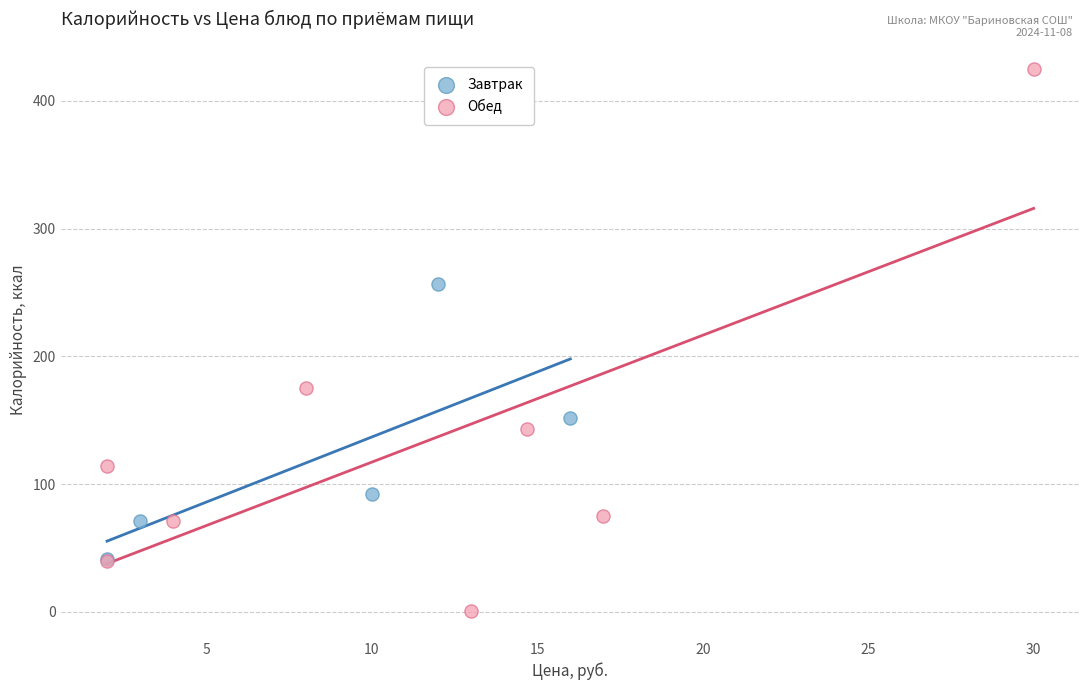

What are all the series names shown in the legend?

Завтрак, Обед